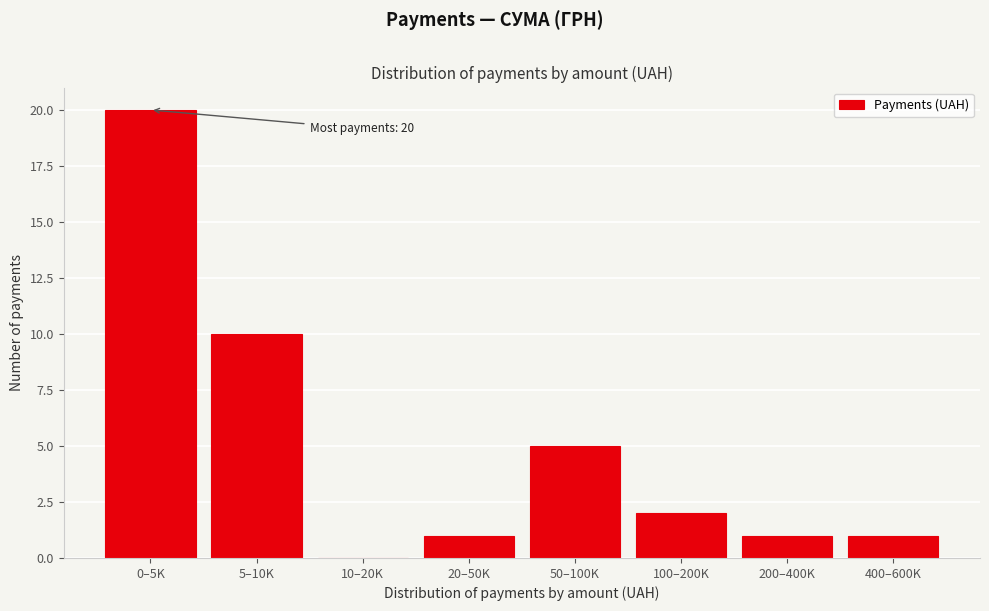

Reading left to right, list all the values displayed in this chart.

0–5K=20	5–10K=10	10–20K=0	20–50K=1	50–100K=5	100–200K=2	200–400K=1	400–600K=1